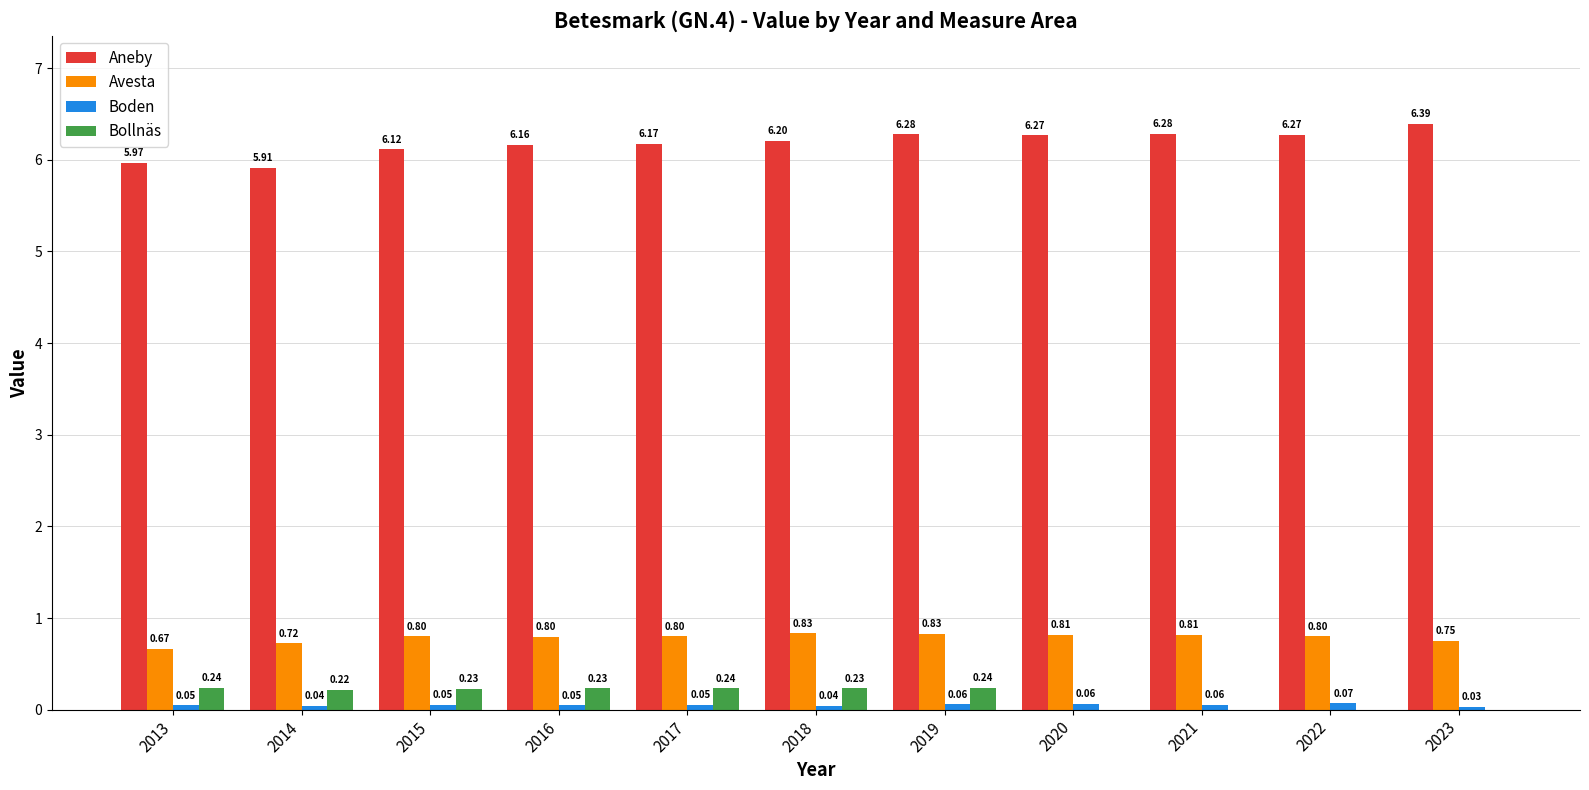

At which category is the sum across all series the highest?

2019